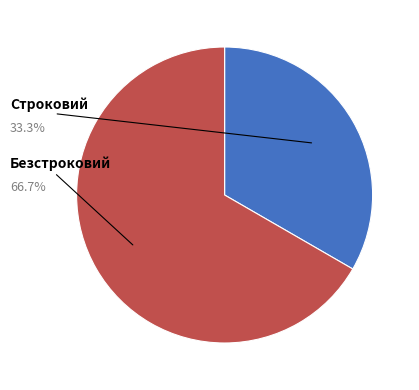

To the nearest percent, what percentage of the pie is Строковий?

33%